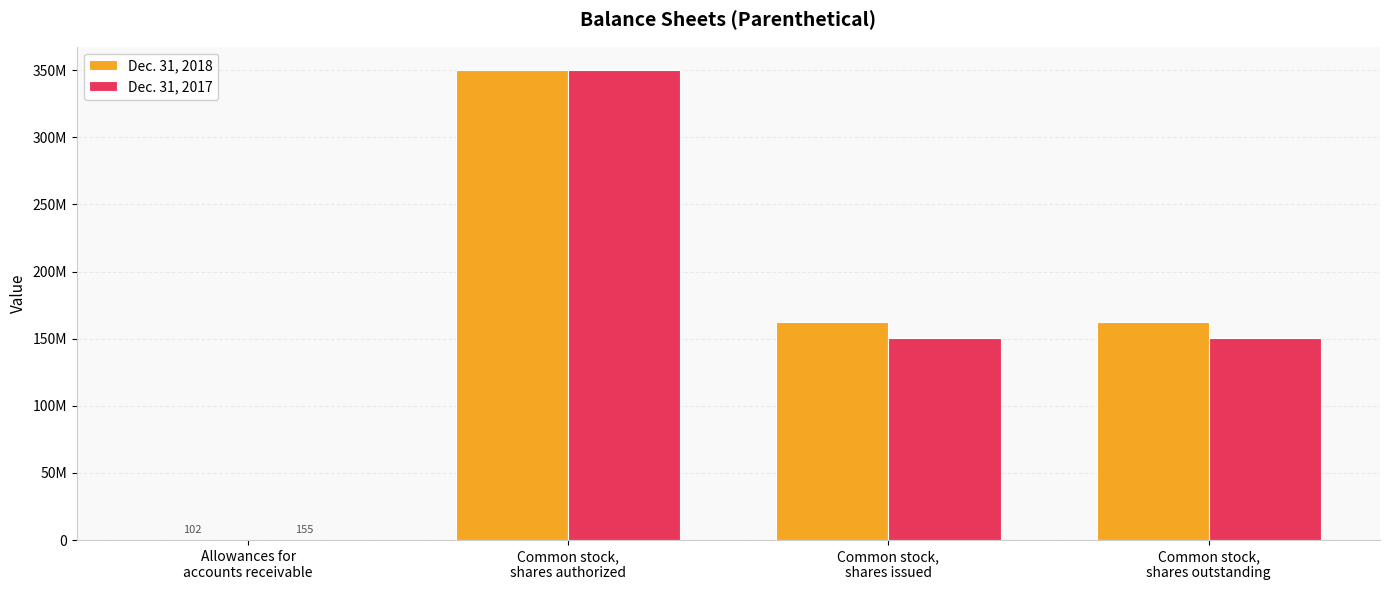

What are all the series names shown in the legend?

Dec. 31, 2018, Dec. 31, 2017